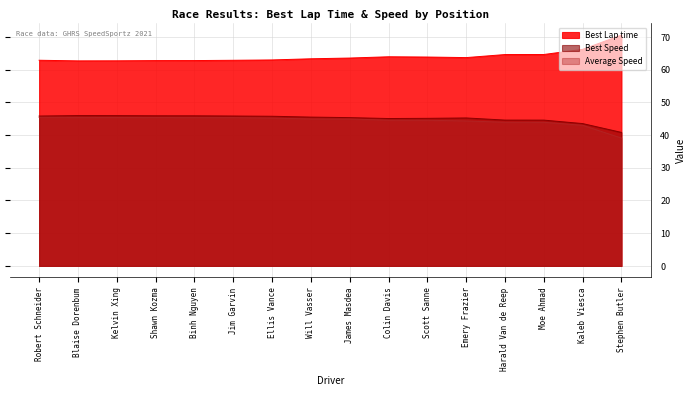

True or false: Average Speed and Best Lap time cross at least once.

False